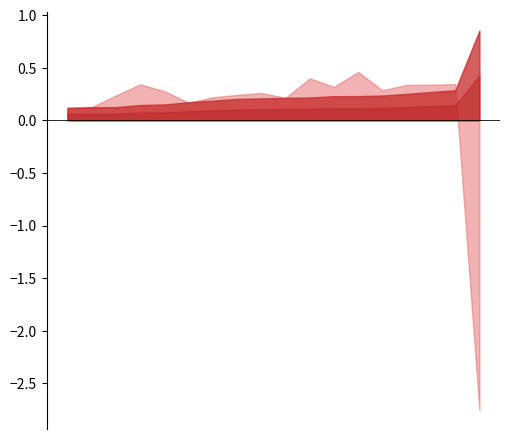

How many lines are shown in the chart?

3